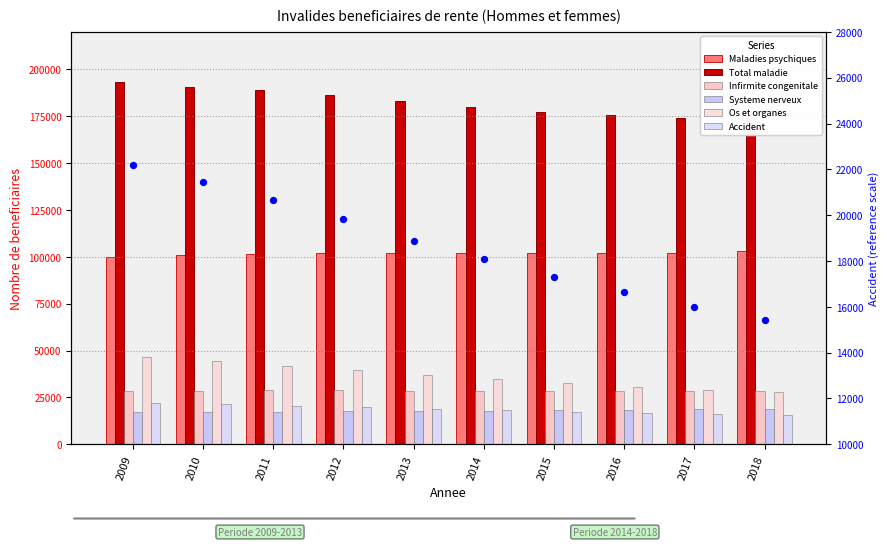

Which series contains the highest Y value?

Total maladie